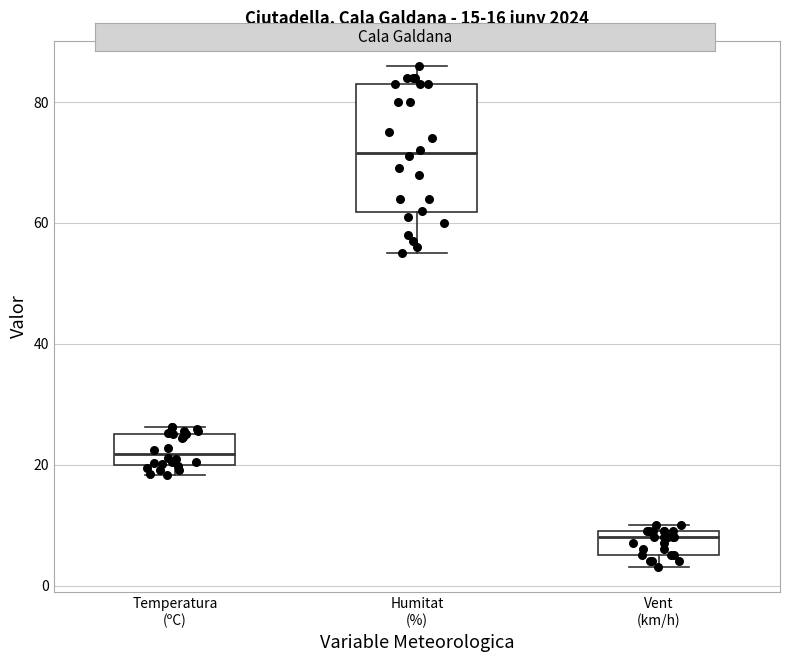

Which box's median line is the highest?

Humitat (%)